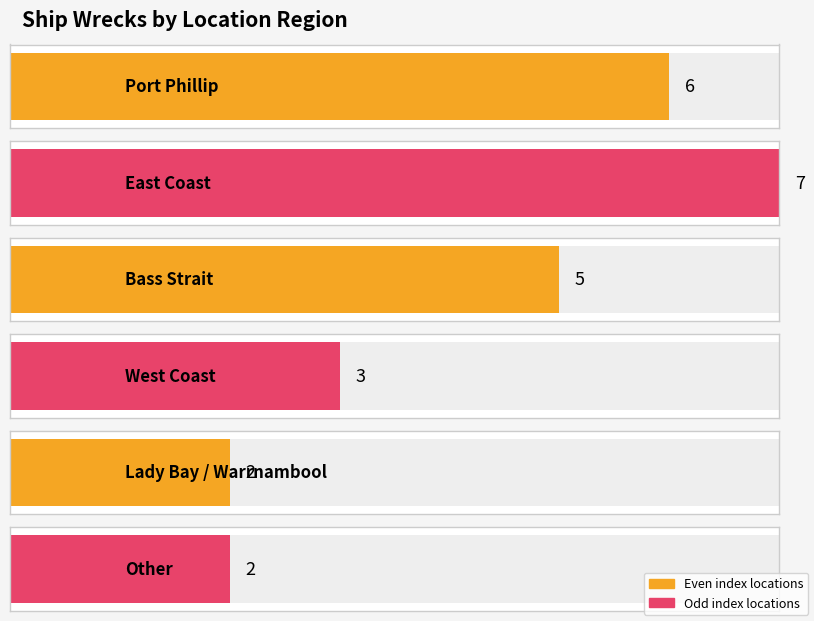

How many data points are above 5?

2